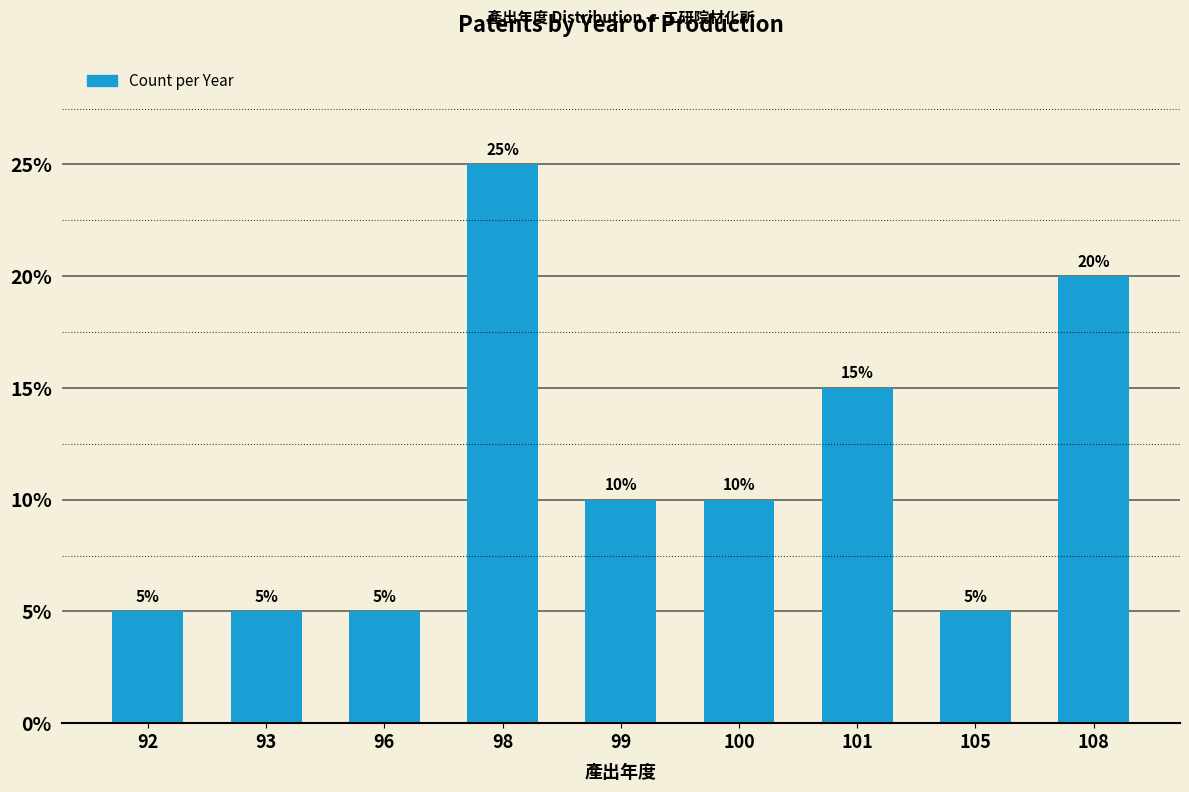

Reading right to left, list all the values displayed in this chart.

108=20	105=5	101=15	100=10	99=10	98=25	96=5	93=5	92=5